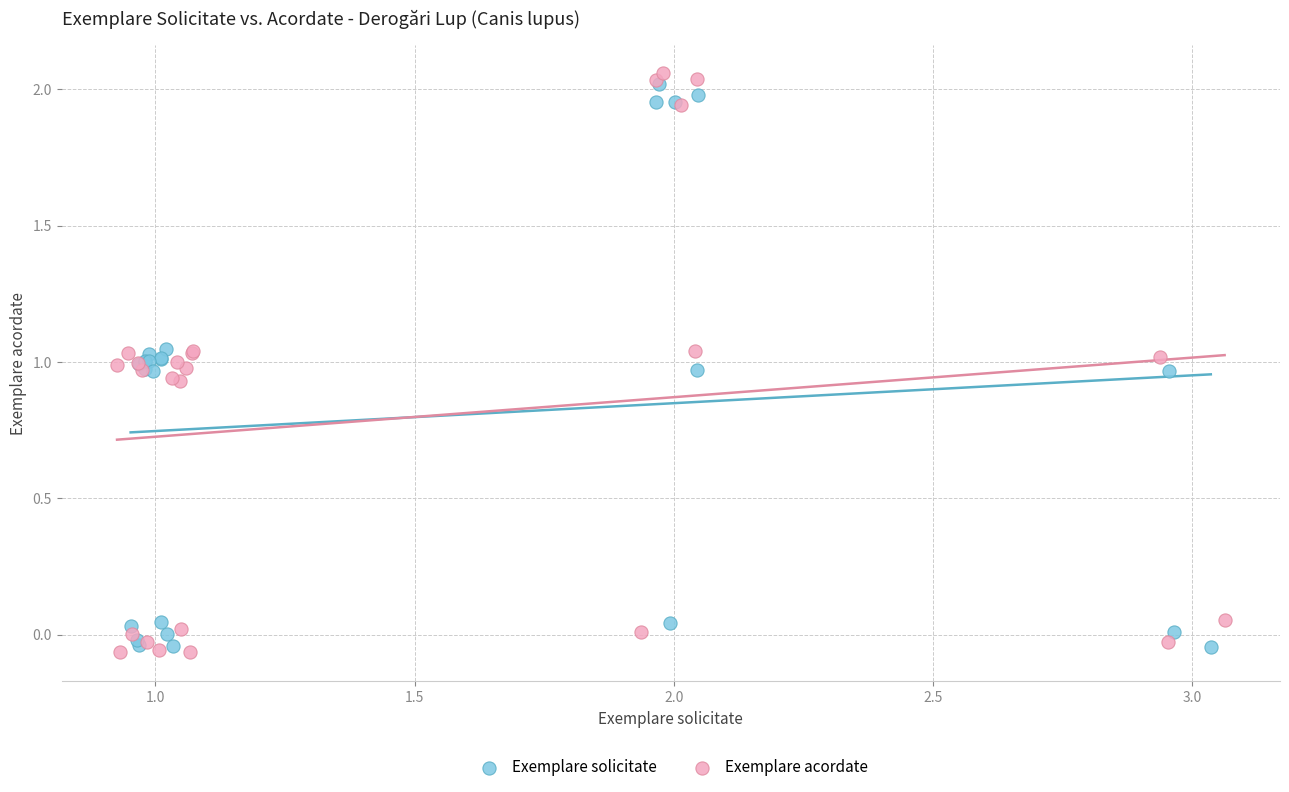

Which series has the largest Y range (max minus min)?

Exemplare acordate